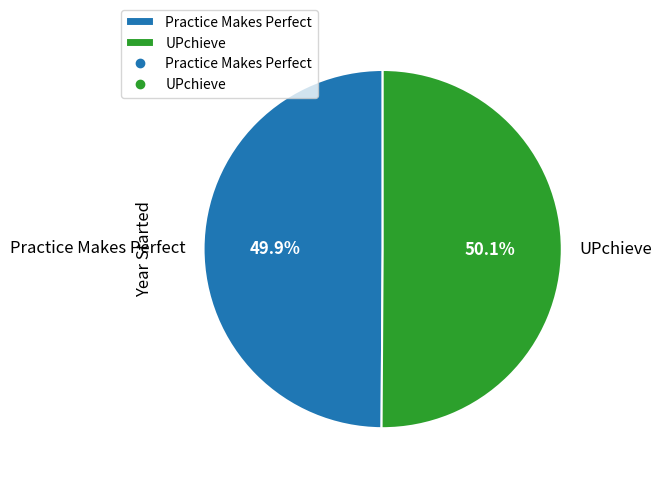

Is there a majority slice in this chart?

Yes